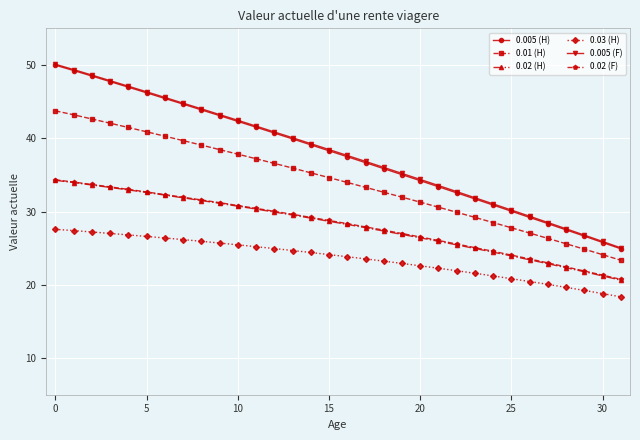

What is the value of the 0.005 (H) point at the 12th from the left?

41.5